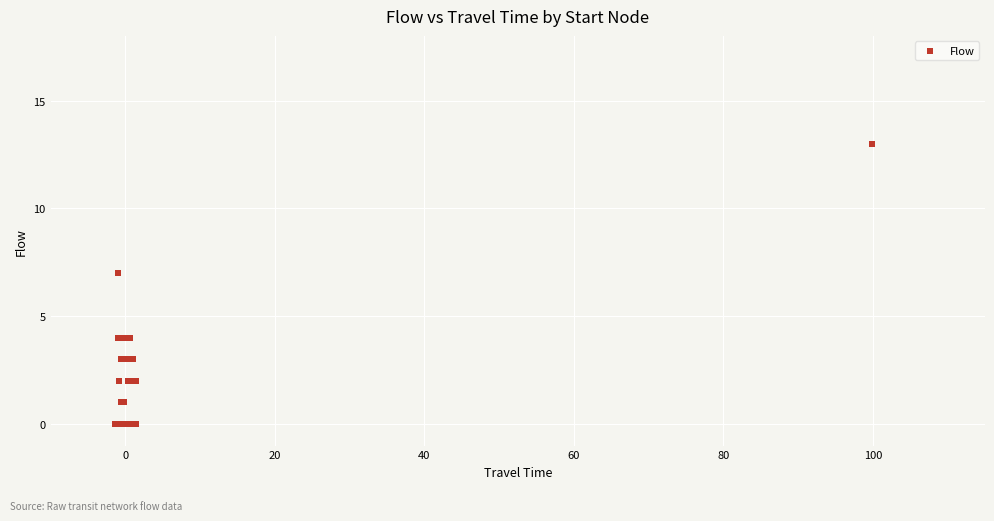

What Y value in the scatter plot is closest to 6?

7